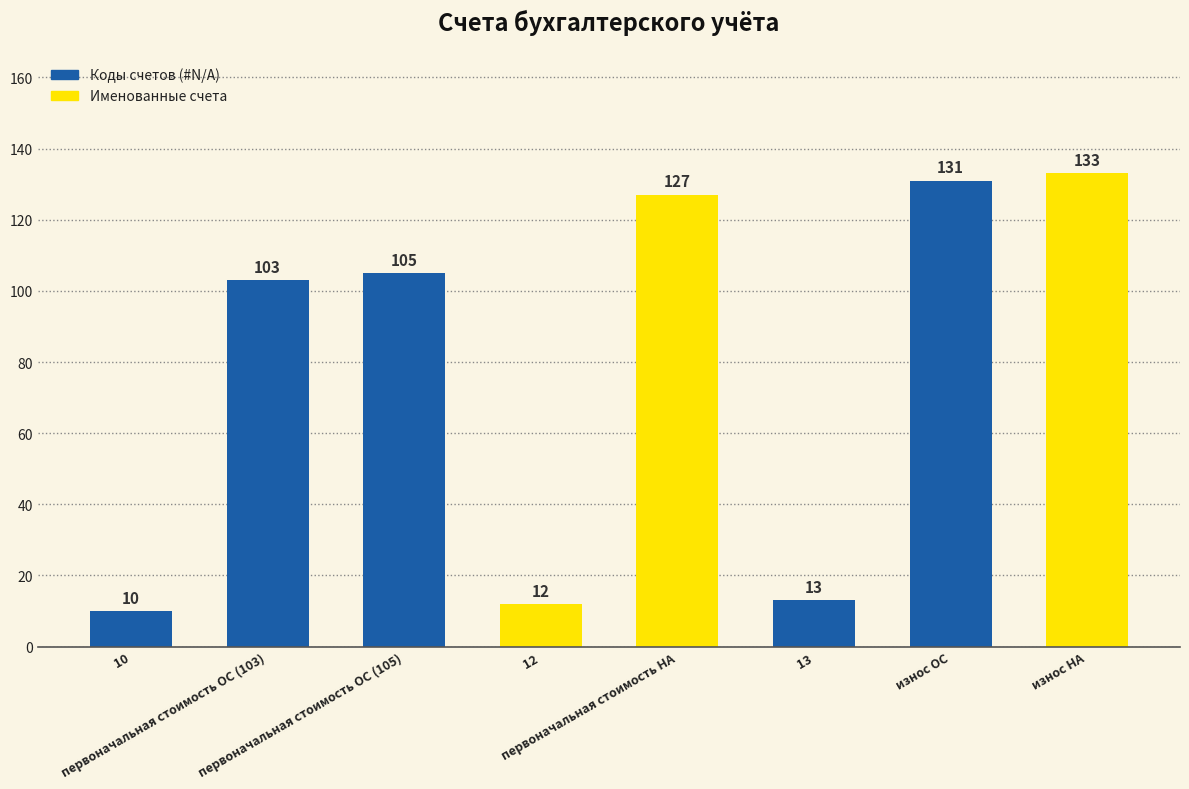

The chart shows a value of 103 at первоначальная стоимость ОС (103). True or false?

True